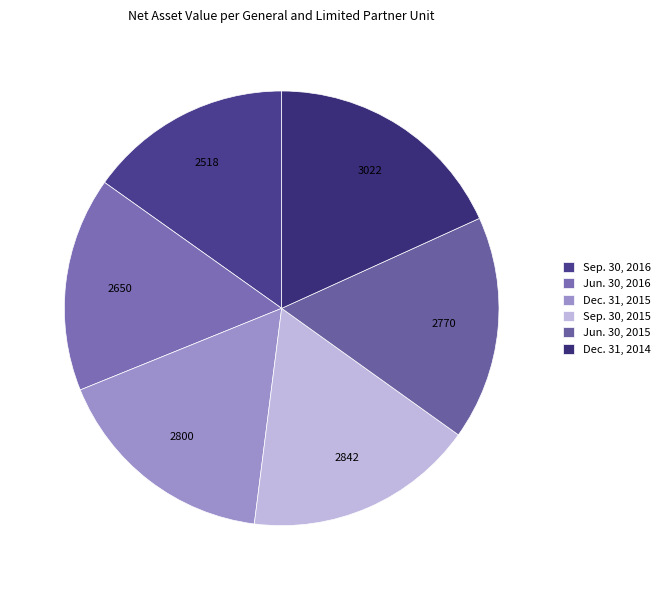

What is the largest slice in the pie chart?

Dec. 31, 2014